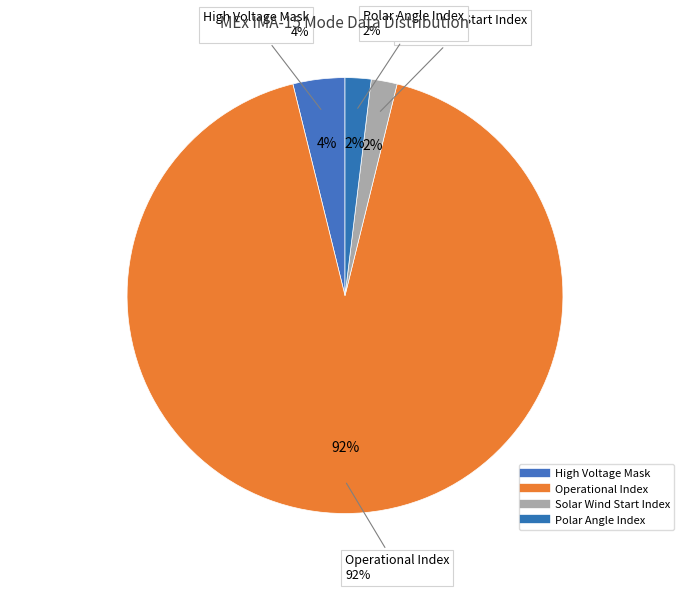

What is the largest slice in the pie chart?

Operational Index